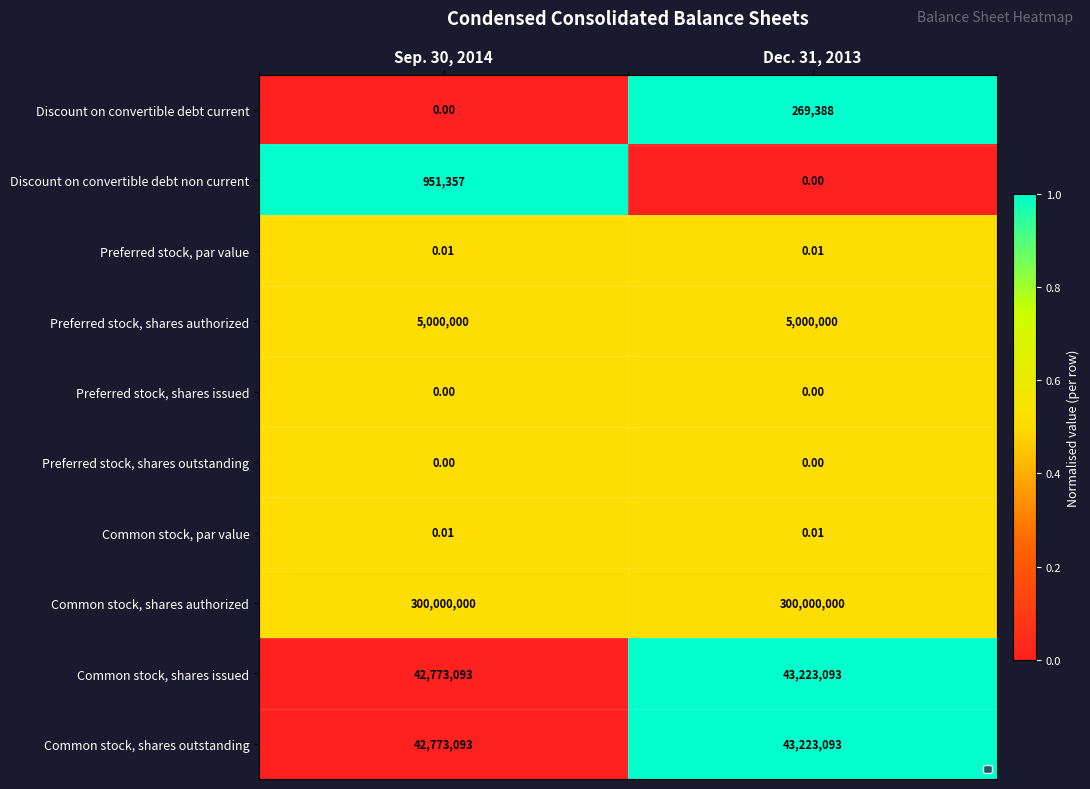

Which series has the largest total across all categories?

Common stock, shares authorized